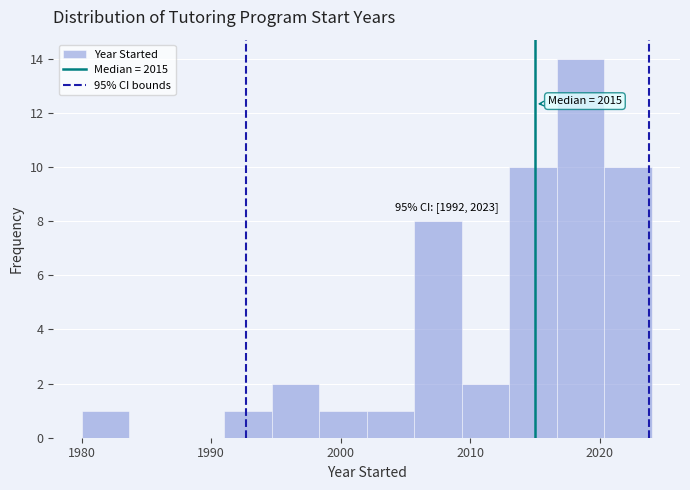

Around what value on the x-axis is the tallest bar? Give the approximate position of its centre, as read against the axis.

2019